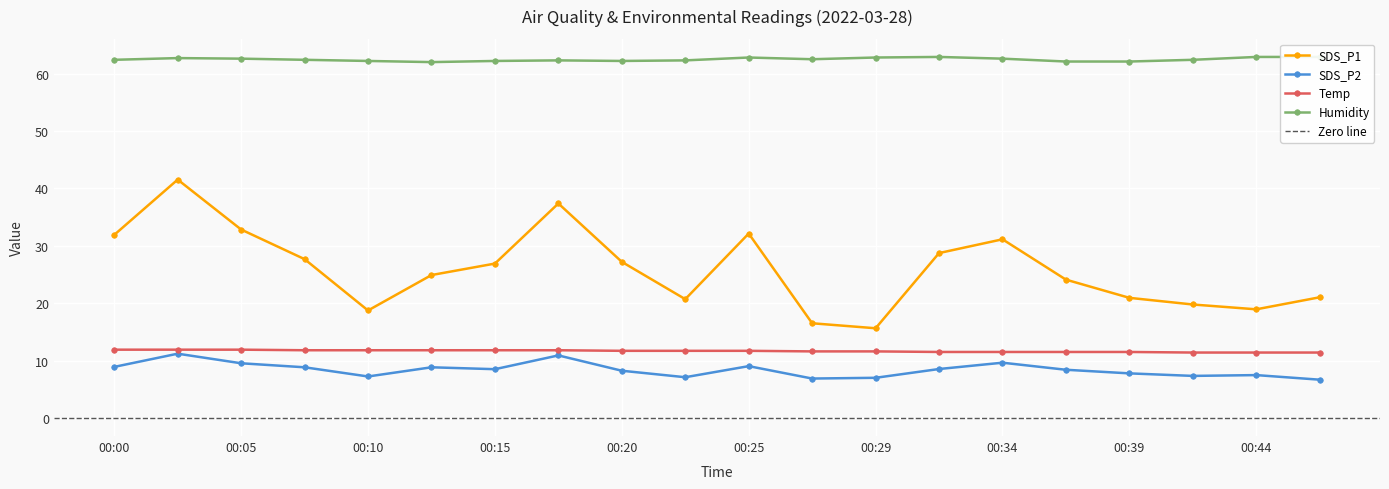

Reading left to right, extract all data points from this chart.

SDS_P1: 31.9	41.5	32.8	27.7	18.7	24.9	26.9	37.4	27.2	20.7	32.1	16.5	15.6	28.7	31.1	24.1	20.9	19.8	18.9	21.0
SDS_P2: 8.9	11.2	9.5	8.8	7.2	8.8	8.5	10.9	8.2	7.1	9.0	6.9	7.0	8.5	9.6	8.4	7.8	7.3	7.5	6.7
Temp: 11.9	11.9	11.9	11.8	11.8	11.8	11.8	11.8	11.7	11.7	11.7	11.6	11.6	11.5	11.5	11.5	11.5	11.4	11.4	11.4
Humidity: 62.4	62.7	62.6	62.4	62.2	62.0	62.2	62.3	62.2	62.3	62.8	62.5	62.8	62.9	62.6	62.1	62.1	62.4	62.9	62.9